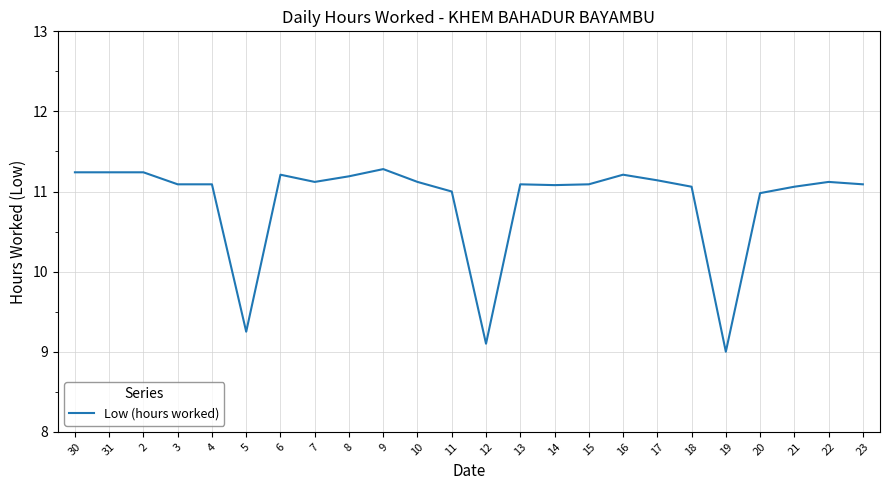

At which label is the value closest to 10?

5